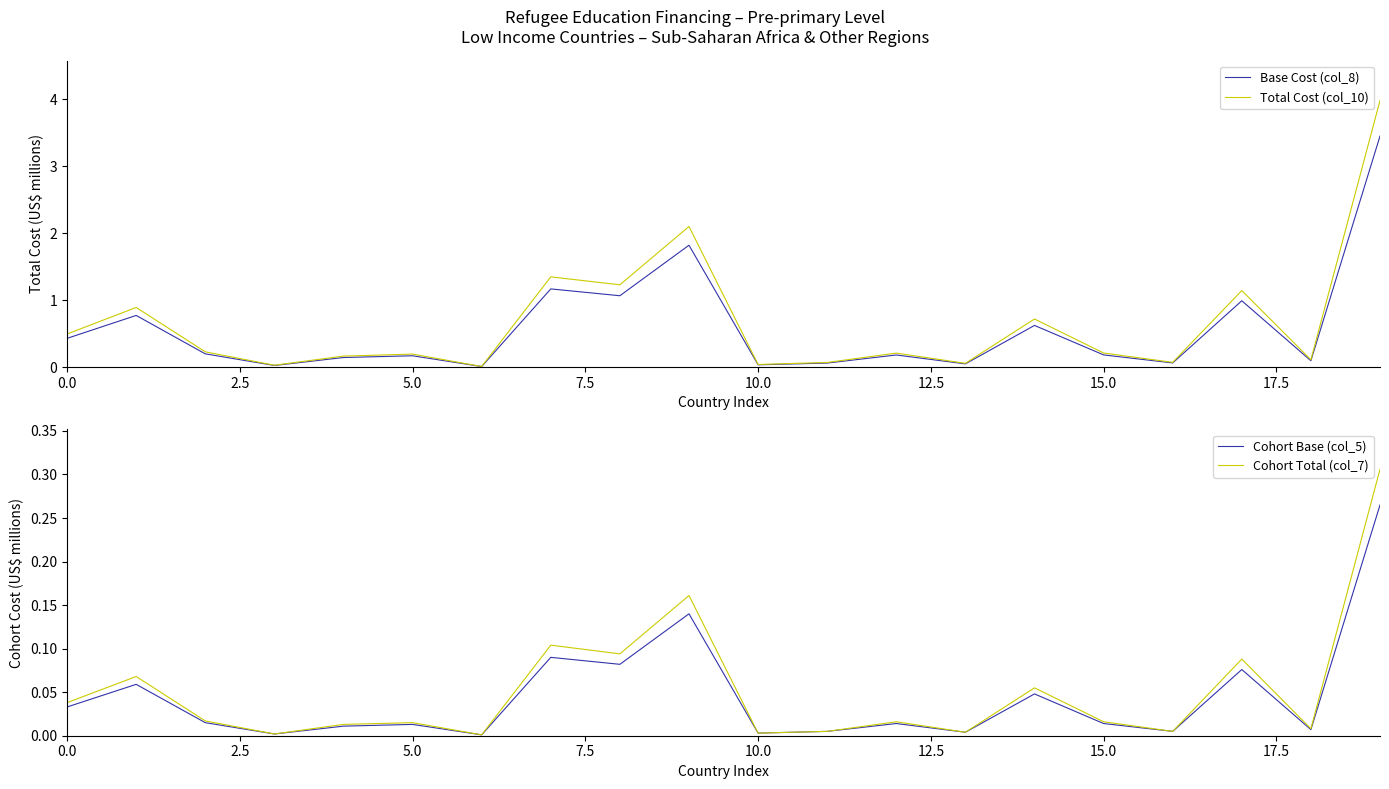

What are all the series names shown in the legend?

Base Cost (col_8), Total Cost (col_10), Cohort Base (col_5), Cohort Total (col_7)